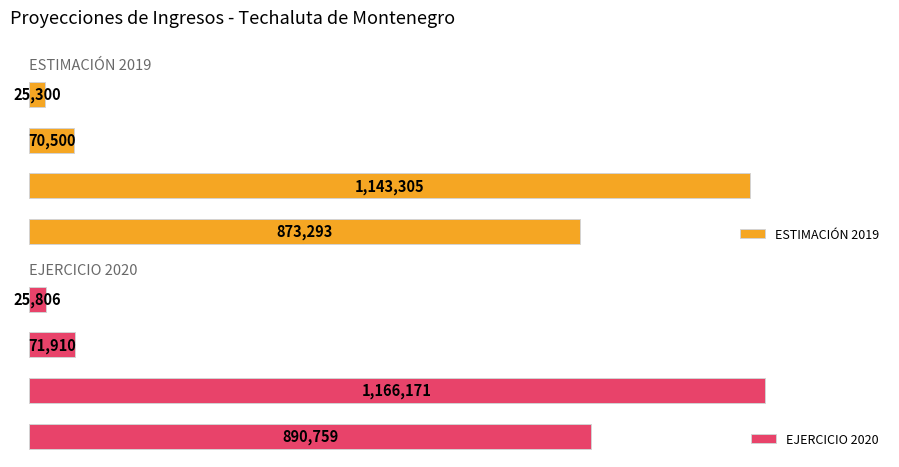

Rank the series at IMPUESTOS from lowest to highest value.

ESTIMACIÓN 2019, EJERCICIO 2020